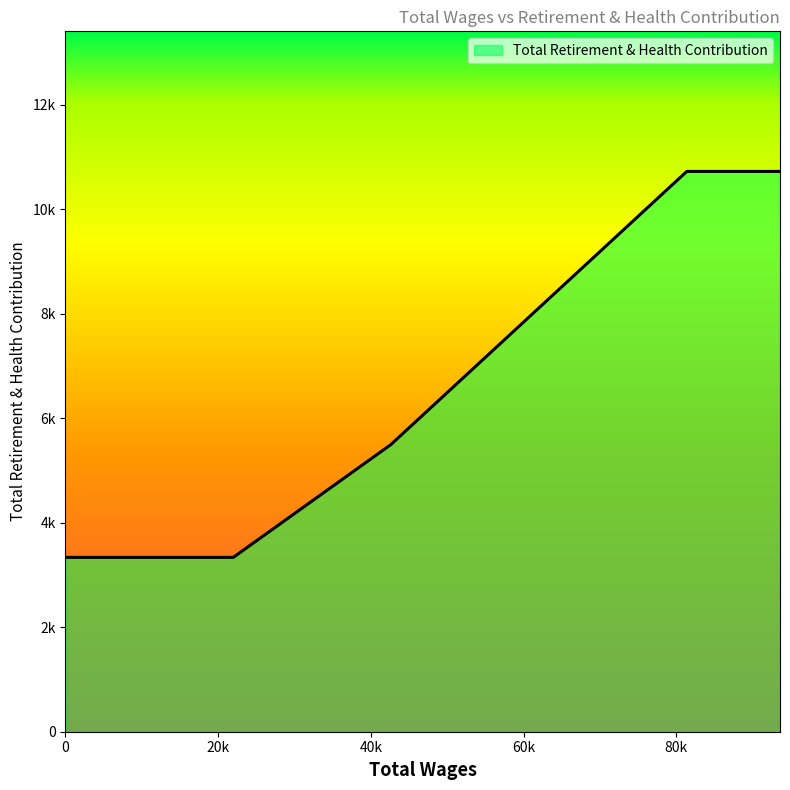

List the labels in order of value, smallest first.

21987.0, 42612.0, 81372.0